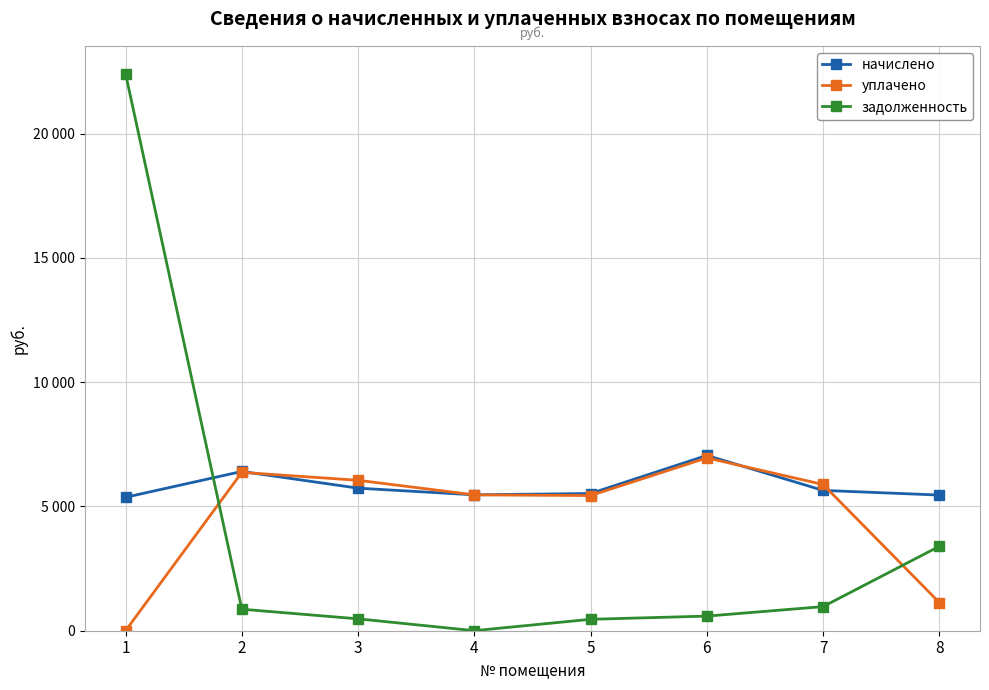

Is this an area chart (filled region under the line)?

No